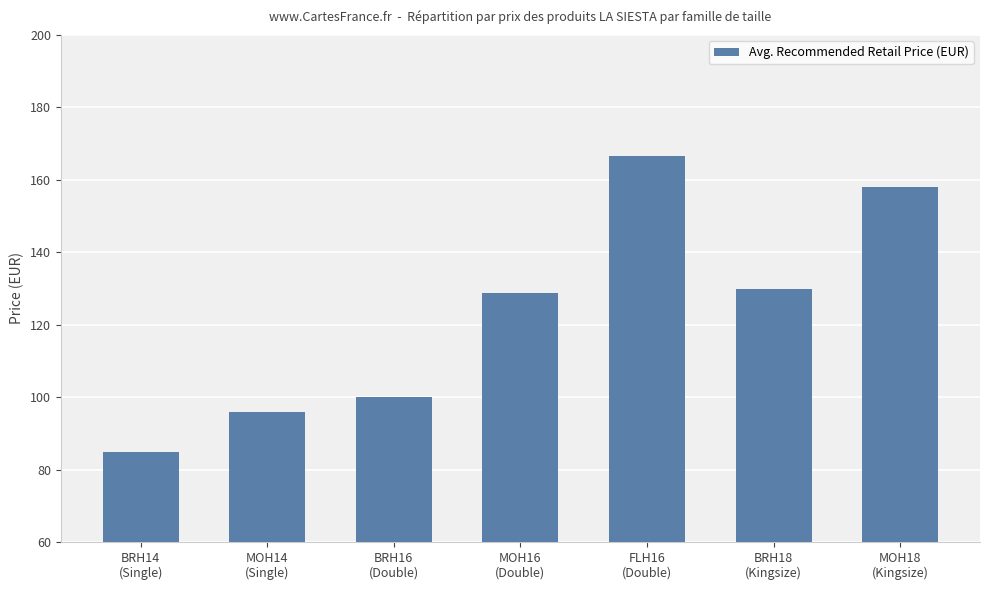

What is the value of the 1st bar from the left?

84.9